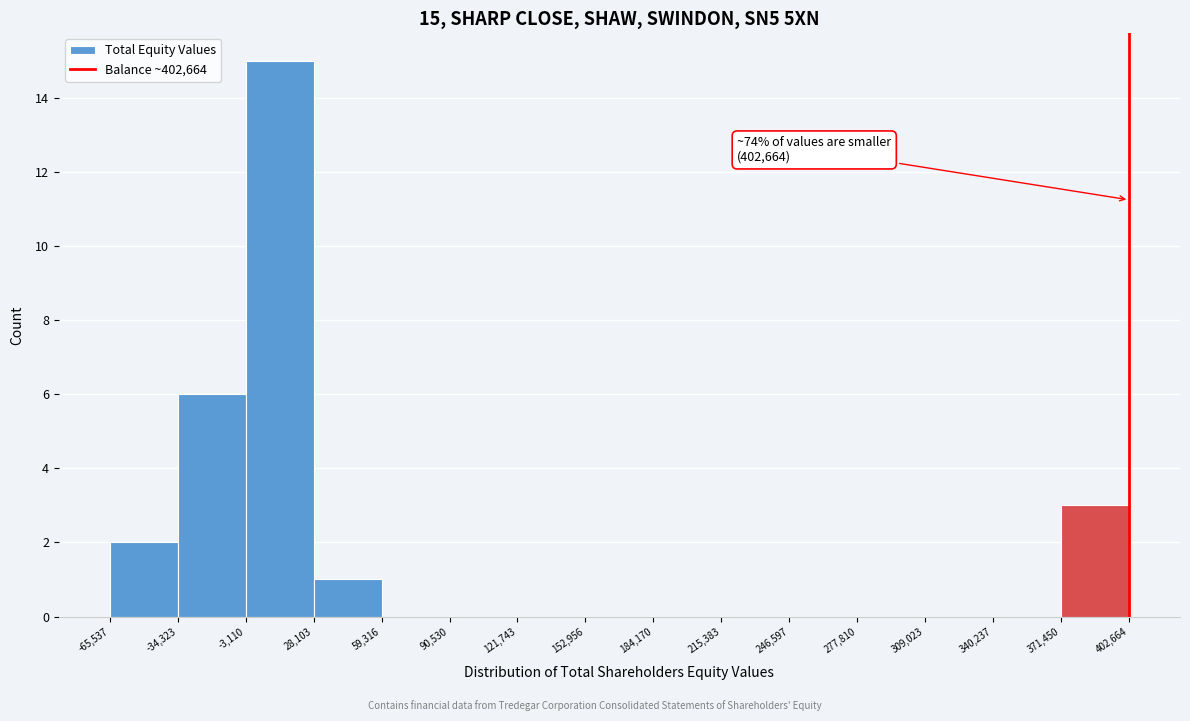

Over which range of the x-axis is the bar tallest?

-3,110 to 28,103